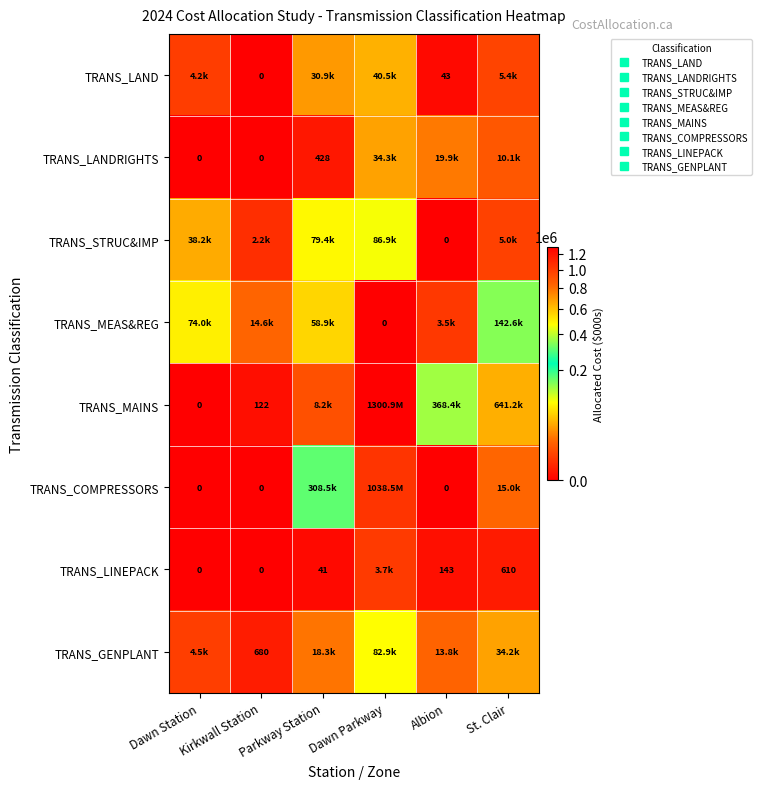

Is it true that TRANS_GENPLANT equals 18324.0 at Parkway Station?

True